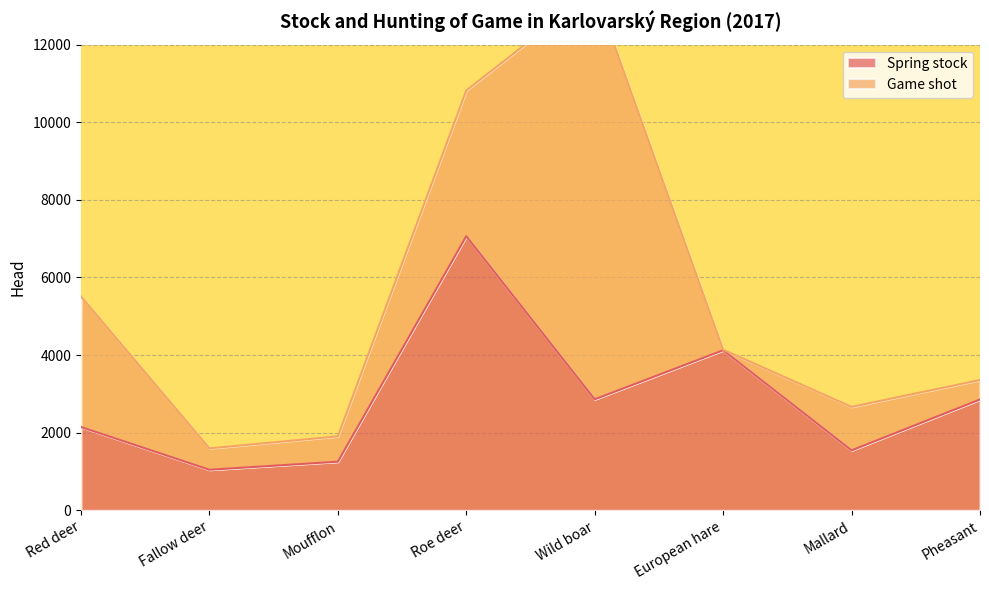

How many data points are less than 2857?

4